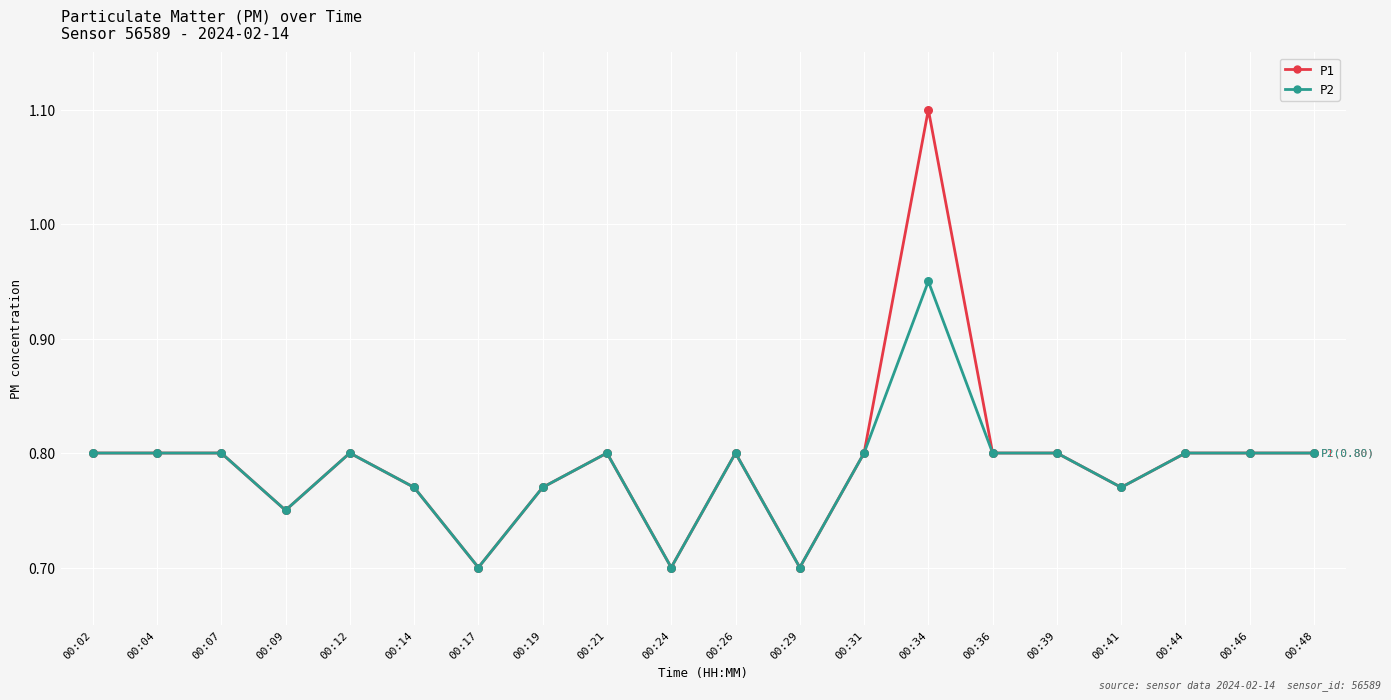

What is the total value across all series at 00:44?

1.6